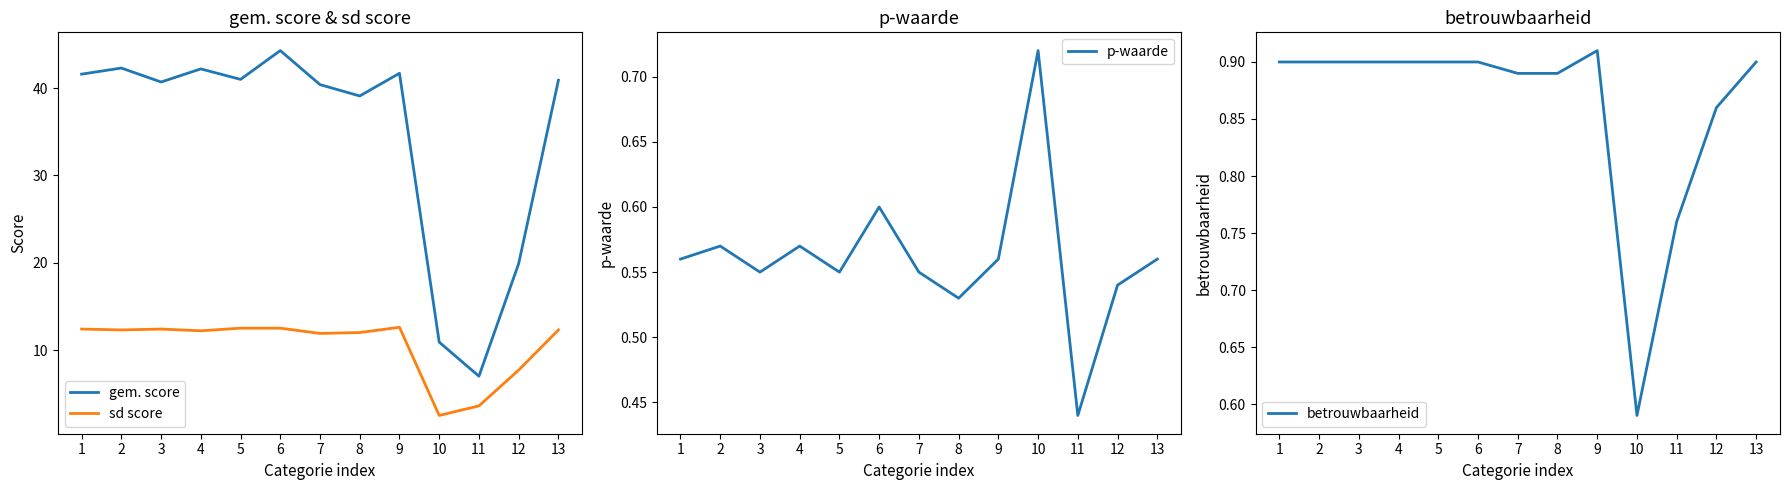

How many interior local valleys does the p-waarde series have?

4